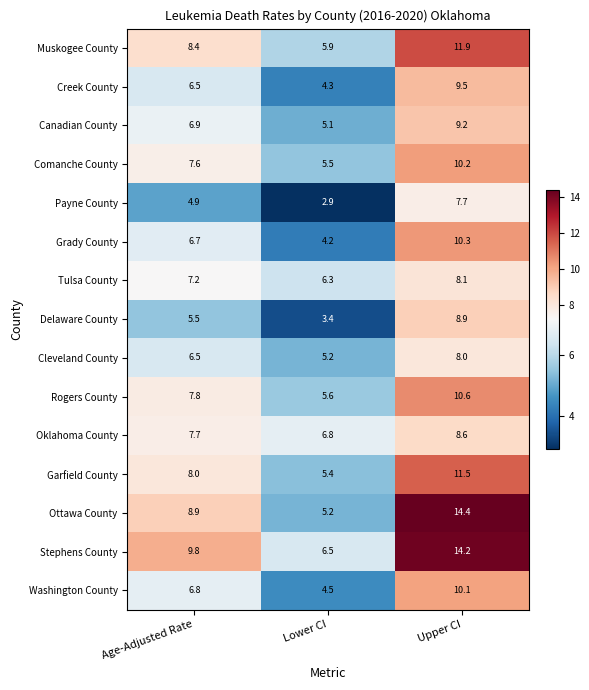

At which category is the sum across all series the highest?

Upper CI